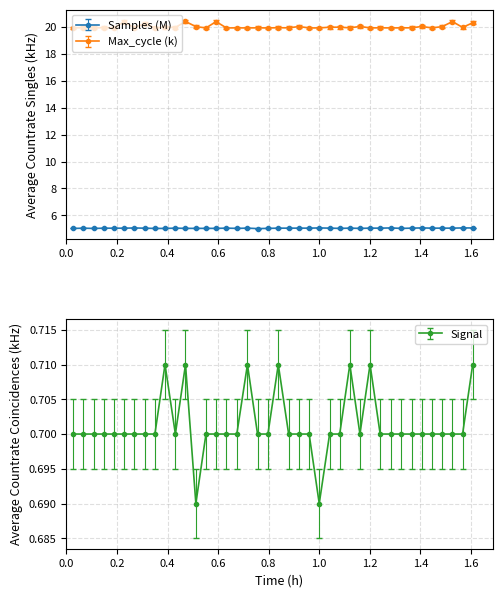

Where is Samples nearest to the value 5?

00:45